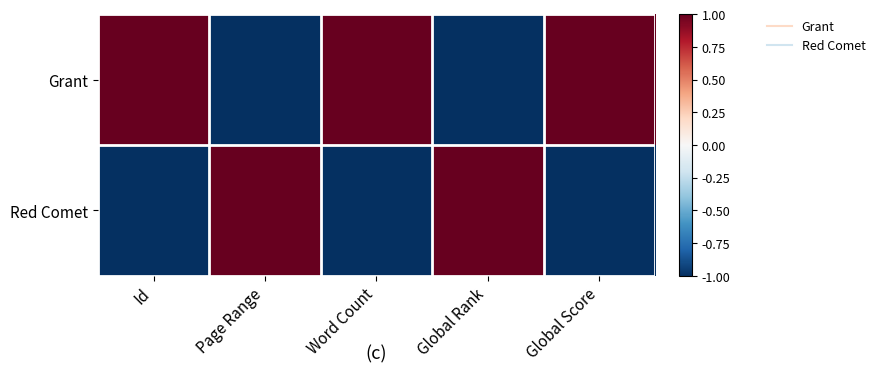

Count the number of data series in this chart.

2